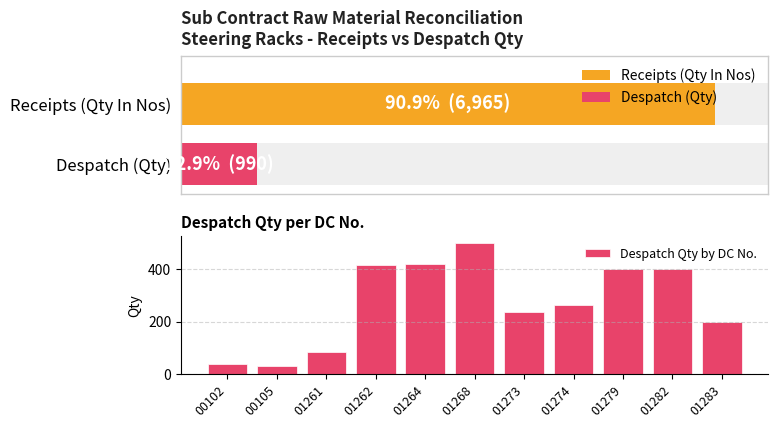

True or false: Despatch Qty by DC No. has a value of 77 at 01273.

False